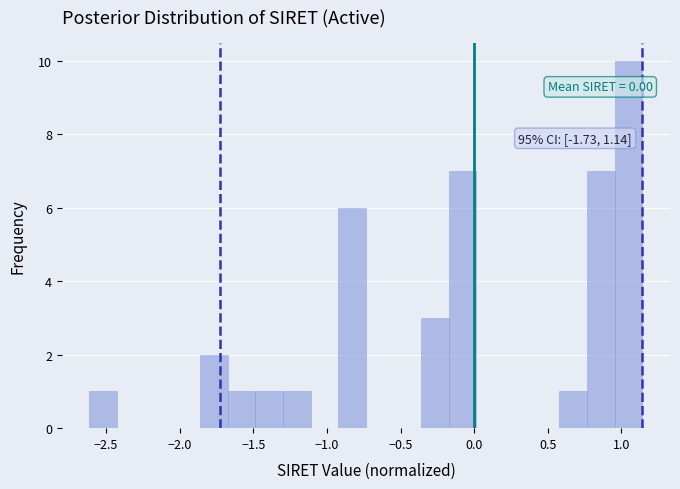

Read against the x-axis, roughly where is the centre of the tallest bar?

1.05